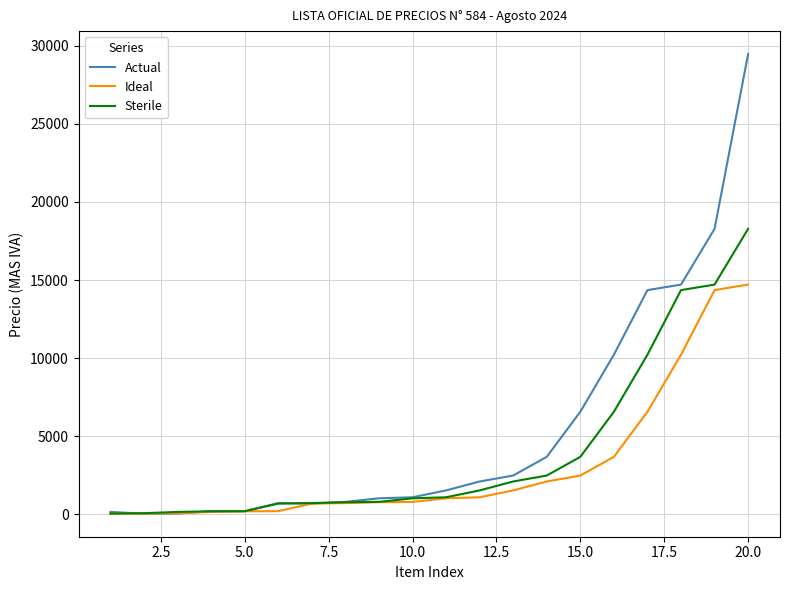

Rank the series by their maximum value, from lowest to highest.

Ideal, Sterile, Actual